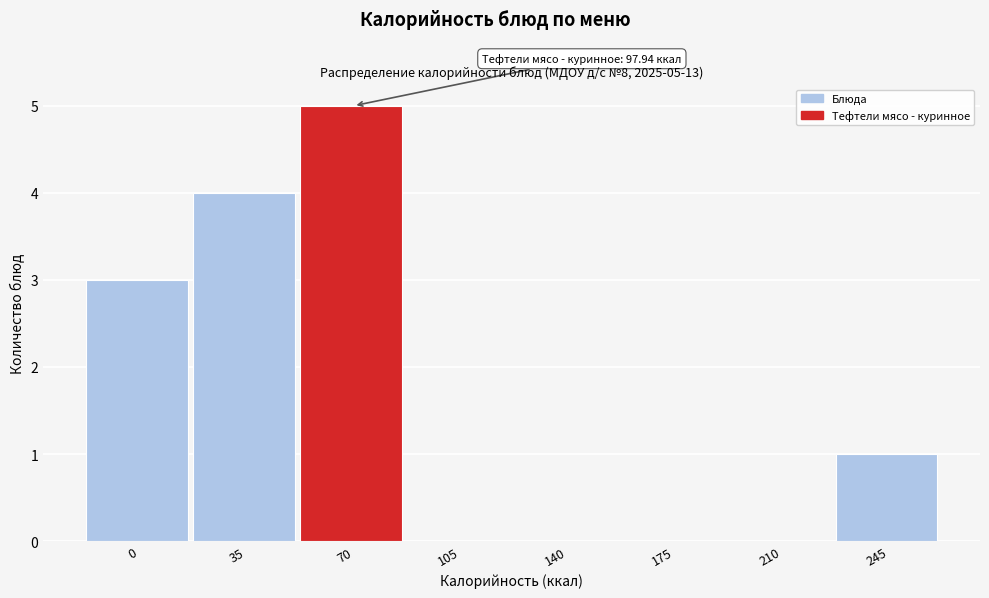

Reading right to left, transcribe all the data shown in this chart.

245=1	210=0	175=0	140=0	105=0	70=5	35=4	0=3